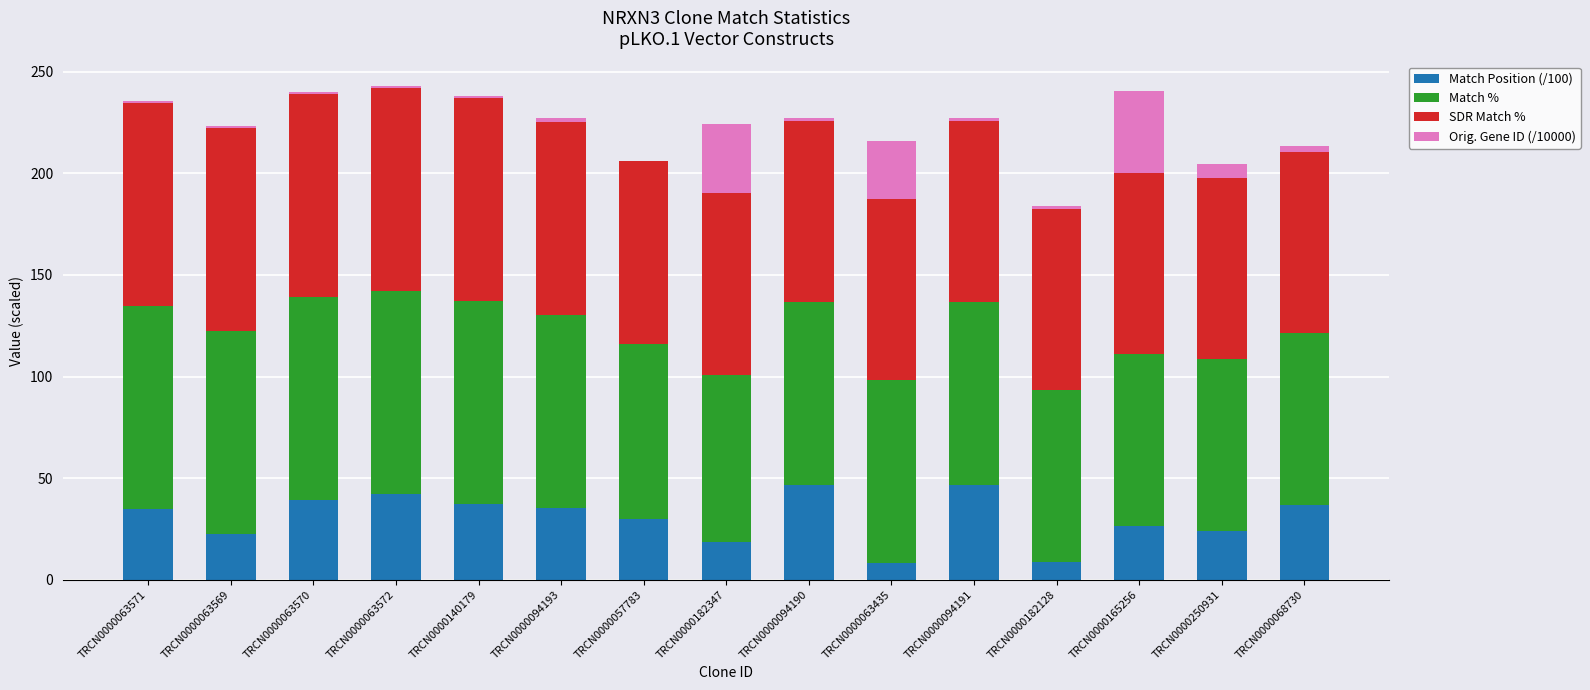

The Match Position (/100) series shows 21.5 at TRCN0000063571. True or false?

False